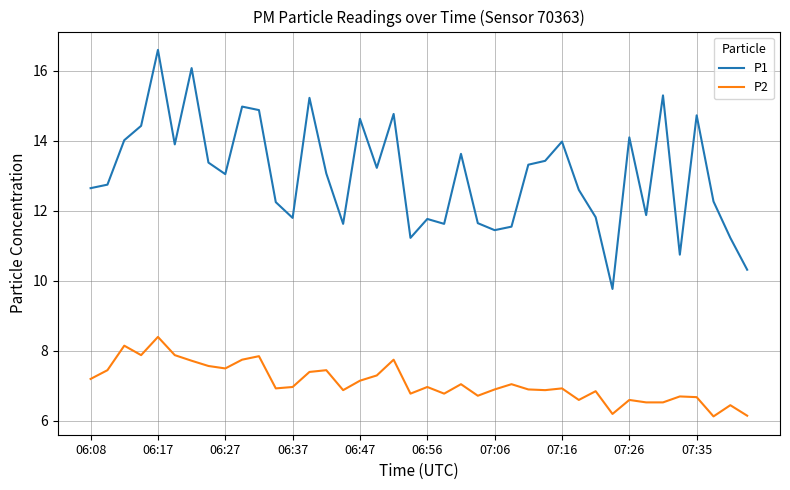

Which series has the largest total across all categories?

P1